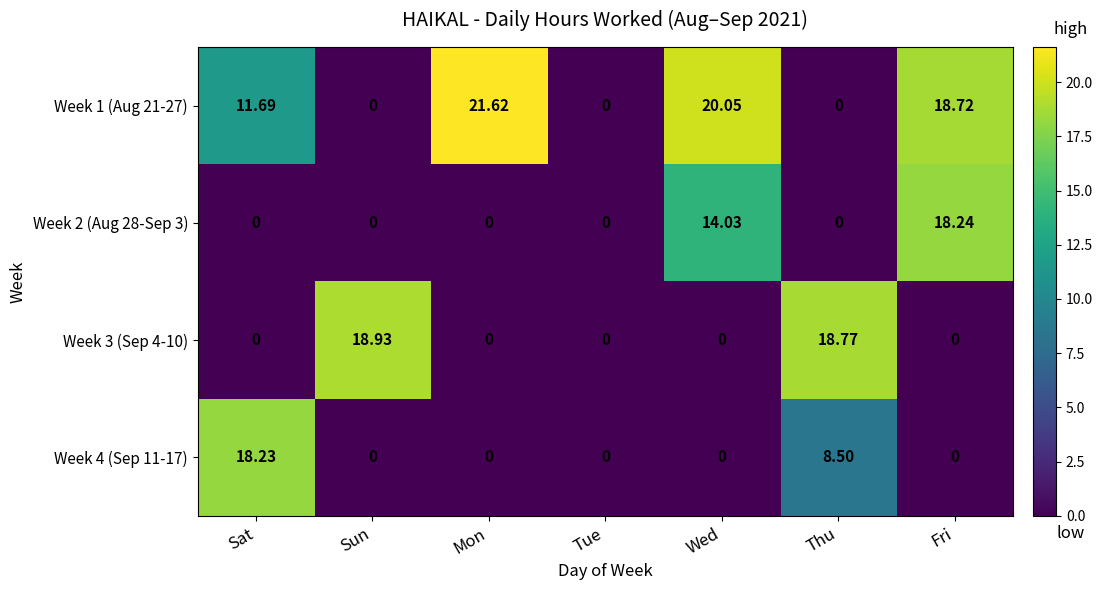

Rank the series by their maximum value, from highest to lowest.

Week 1 (Aug 21-27), Week 3 (Sep 4-10), Week 2 (Aug 28-Sep 3), Week 4 (Sep 11-17)